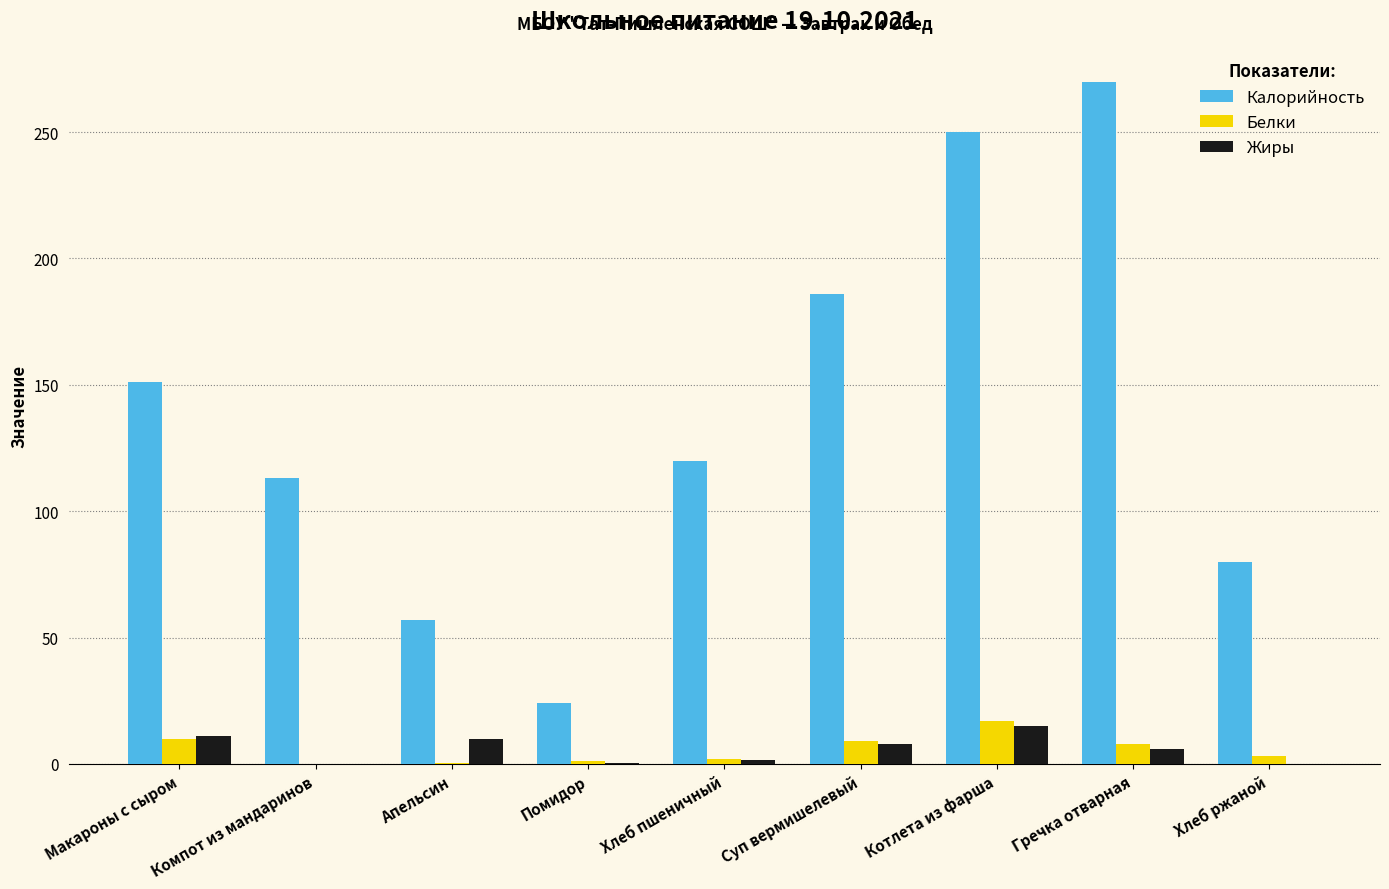

Does the chart contain stacked bars?

No